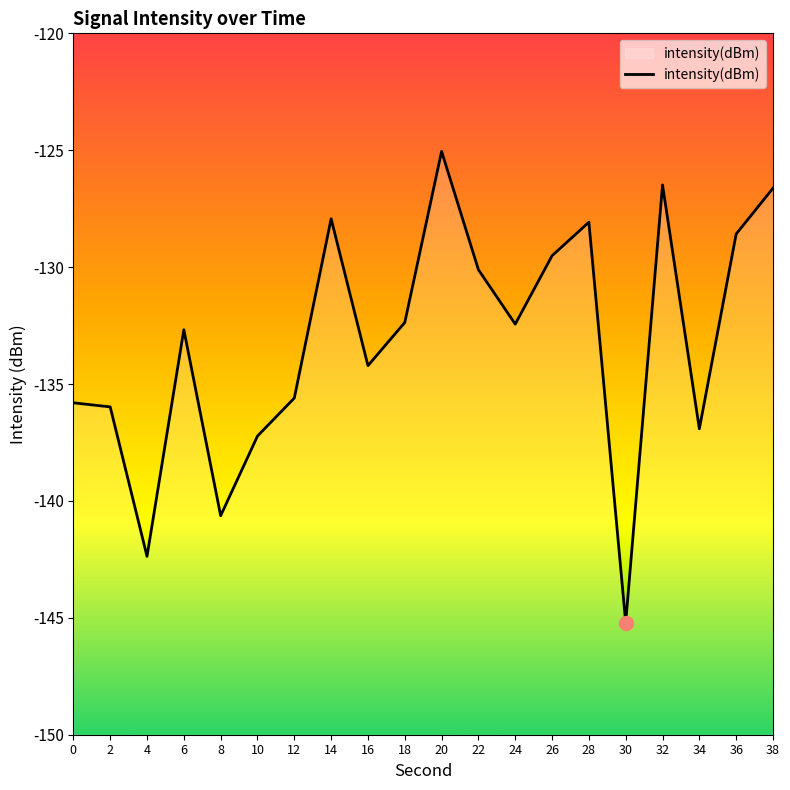

List the labels in order of value, smallest first.

30, 4, 8, 10, 34, 2, 0, 12, 16, 6, 24, 18, 22, 26, 36, 28, 14, 38, 32, 20